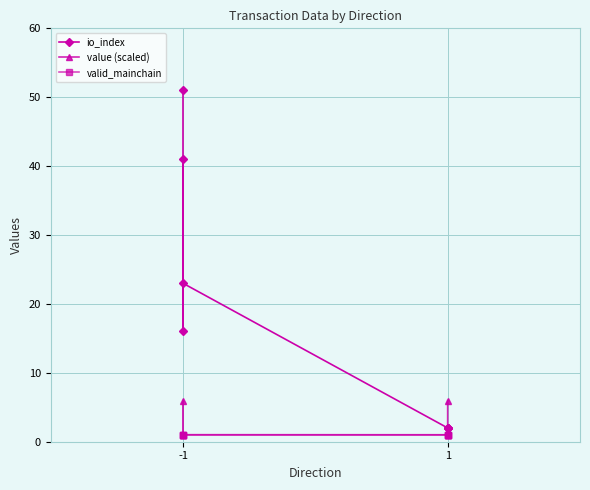

At how many categories does at least one series exceed 10?

4